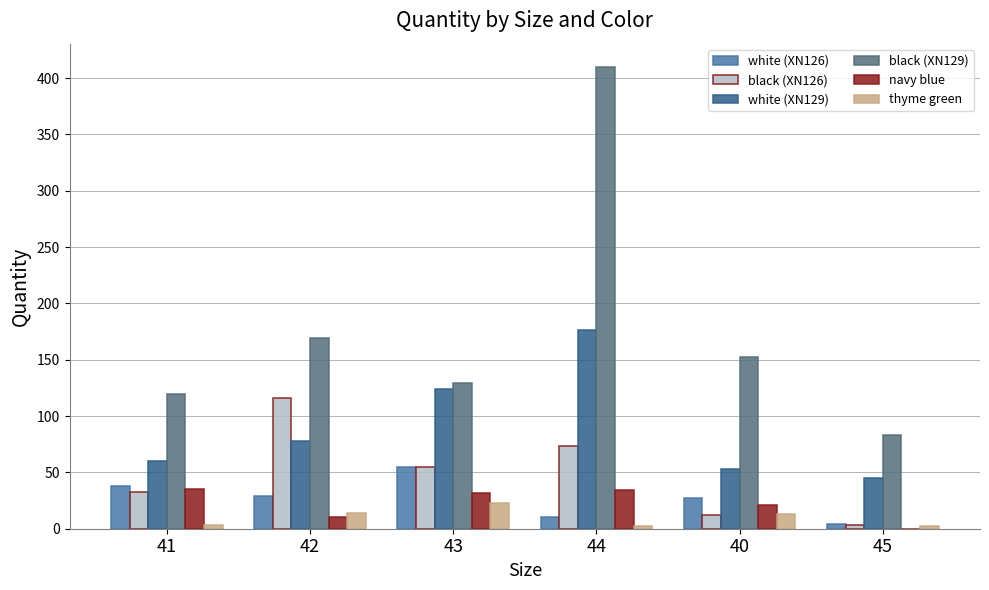

True or false: white (XN129) has a value of 176 at 44.

True